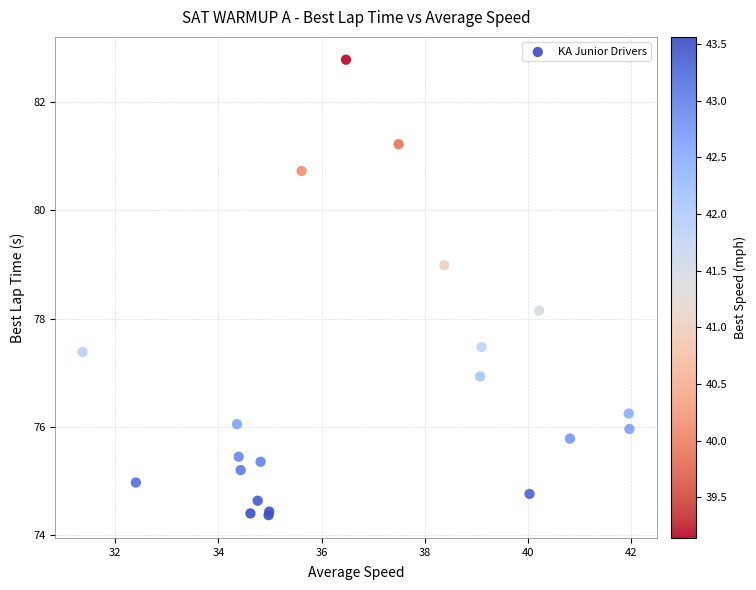

What Y value in the scatter plot is closest to 78?

78.1